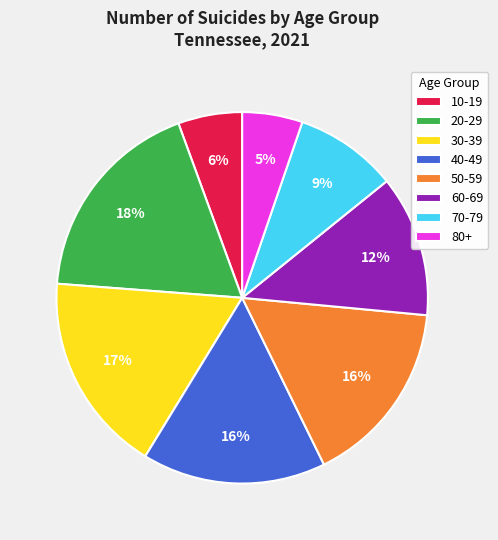

How many segments does this pie chart have?

8